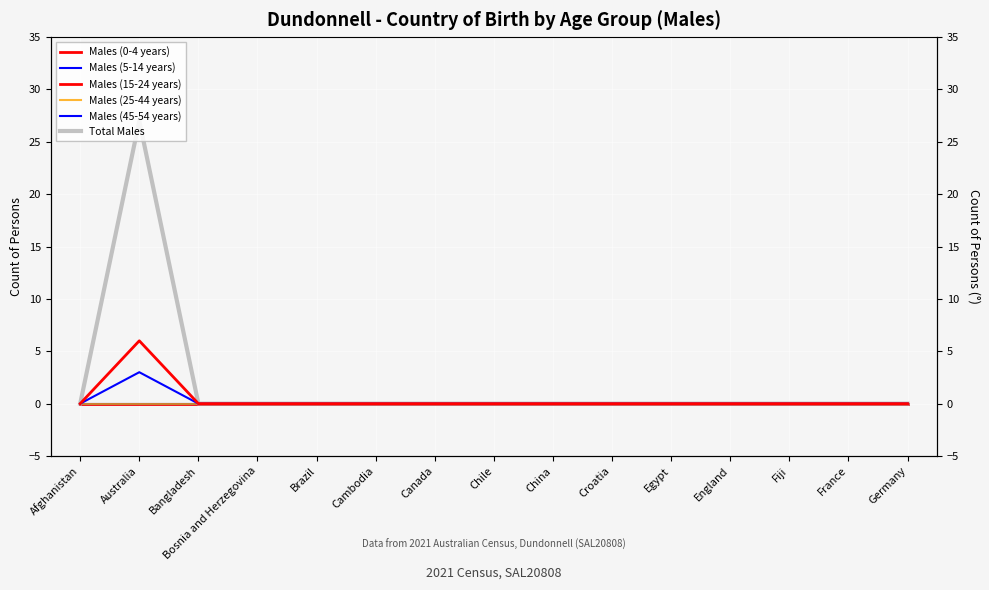

What are all the series names shown in the legend?

Males (0-4 years), Males (5-14 years), Males (15-24 years), Males (25-44 years), Males (45-54 years), Total Males